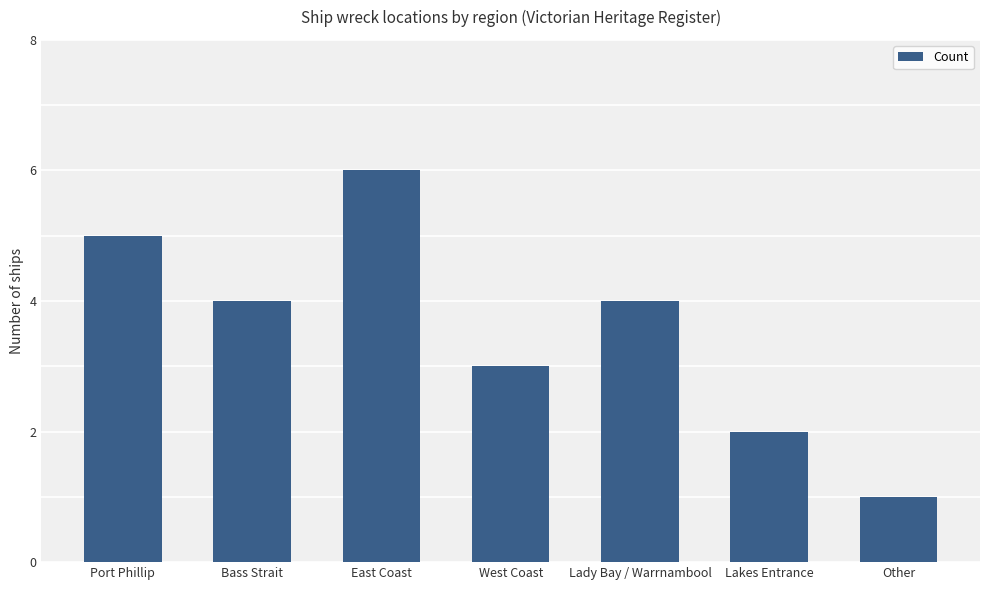

What is the minimum value shown in the chart?

1